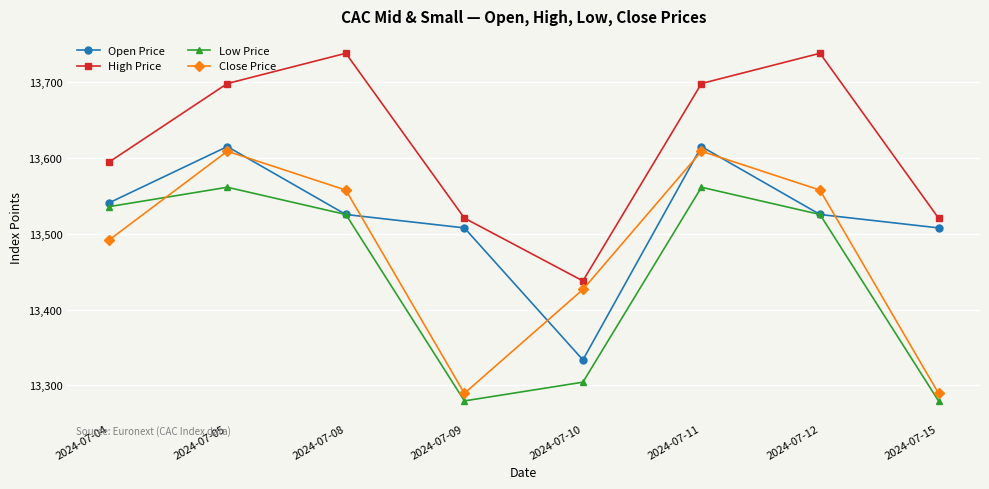

At how many categories does at least one series exceed 13298?

8